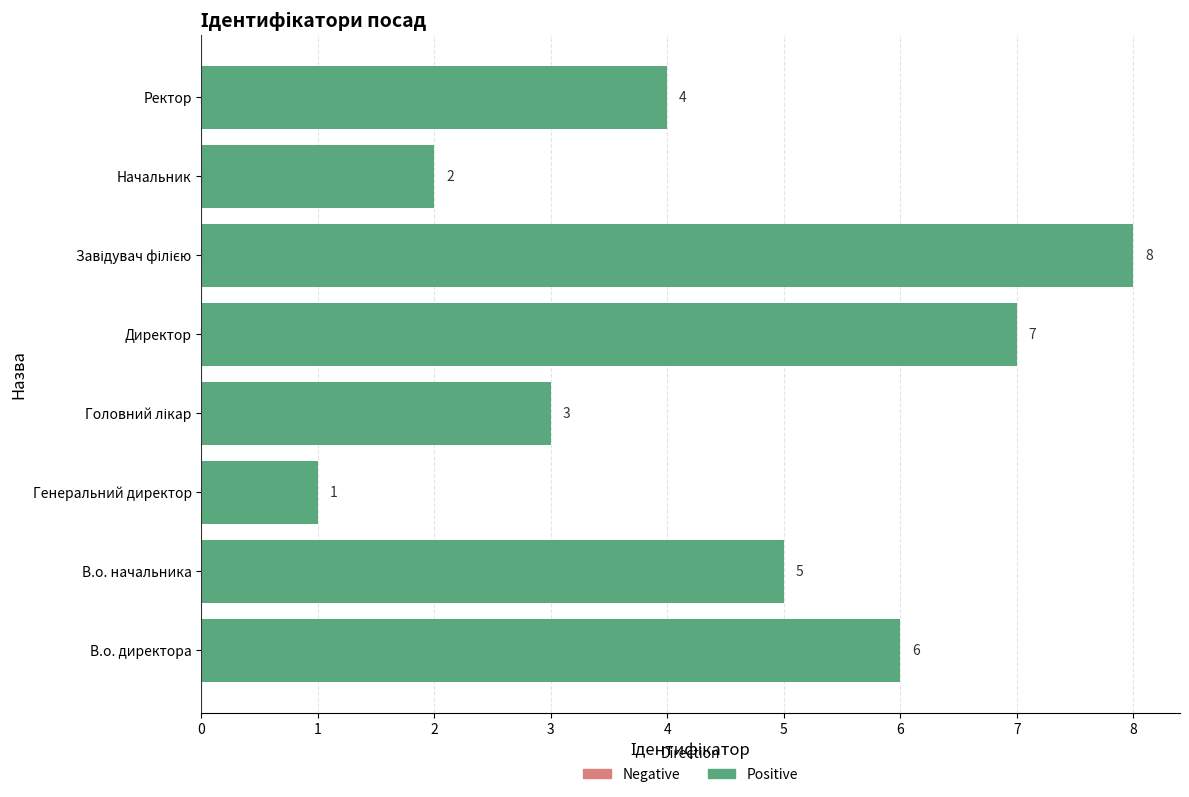

What is the approximate value at Ректор?

4